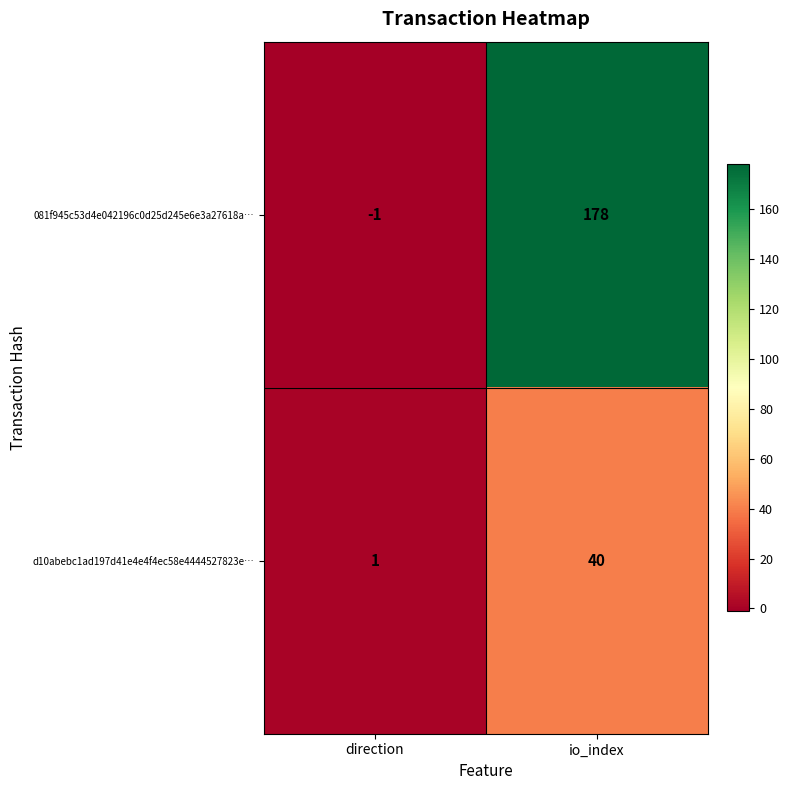

Between direction and io_index, which series saw the biggest shift?

081f945c53d4e042196c0d25d245e6e3a27618a…